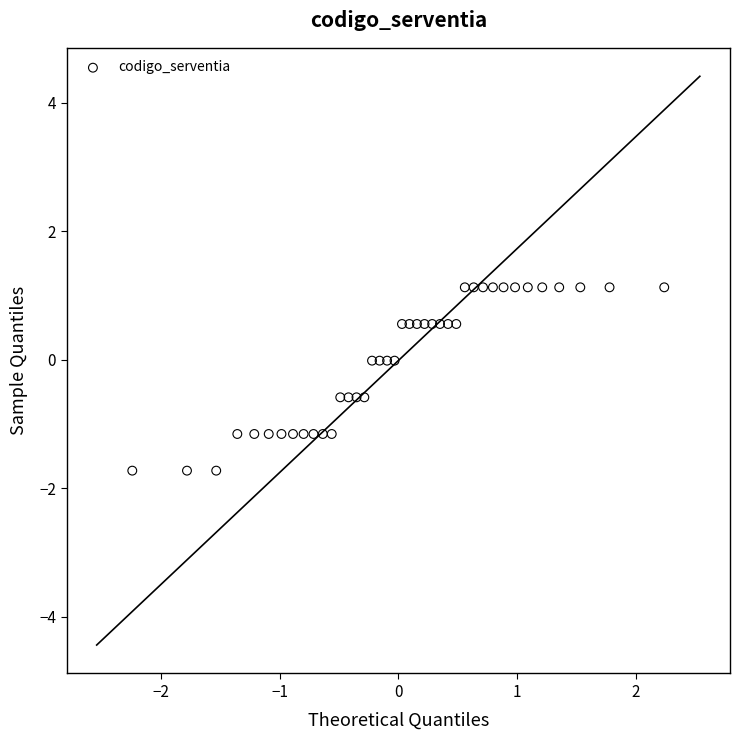

What is the range of X values (max minus min)?

4.5